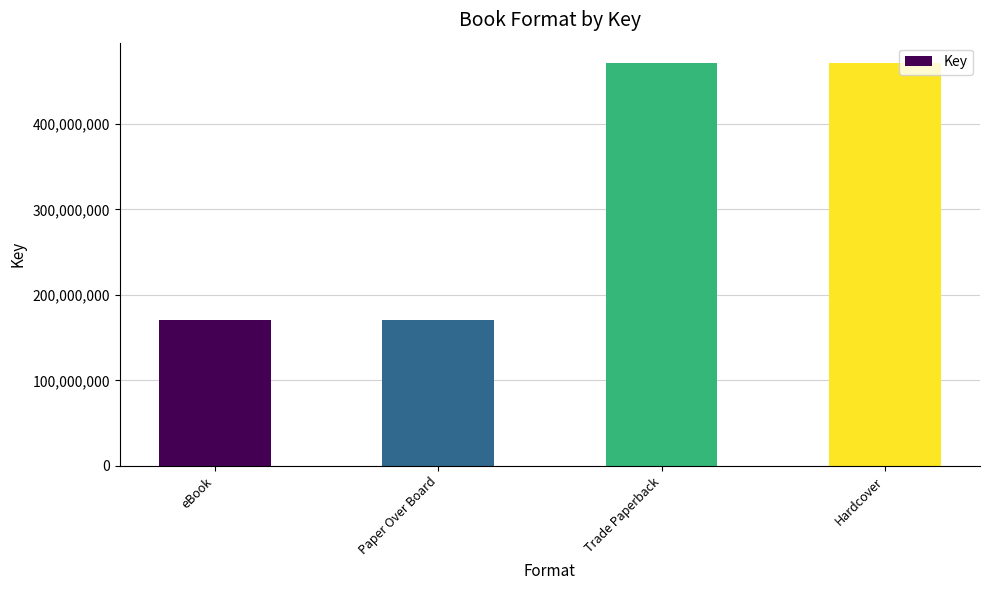

What is the approximate value at Hardcover, to the nearest 50?

471505050